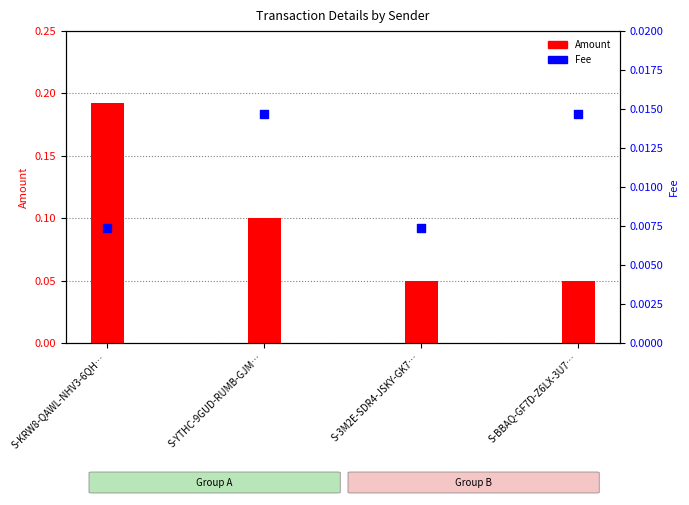

At how many categories does at least one series exceed 0?

4